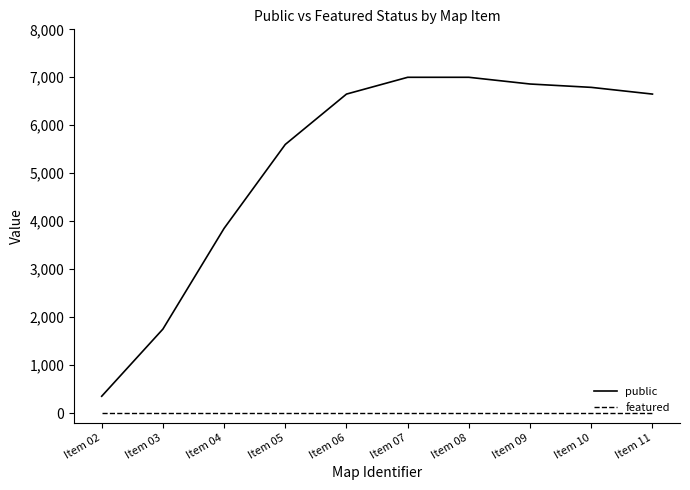

Which series has the largest total across all categories?

public